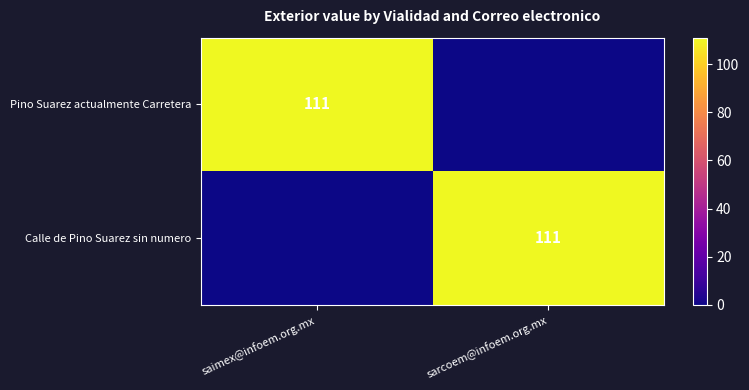

How many data points does each series have?

2